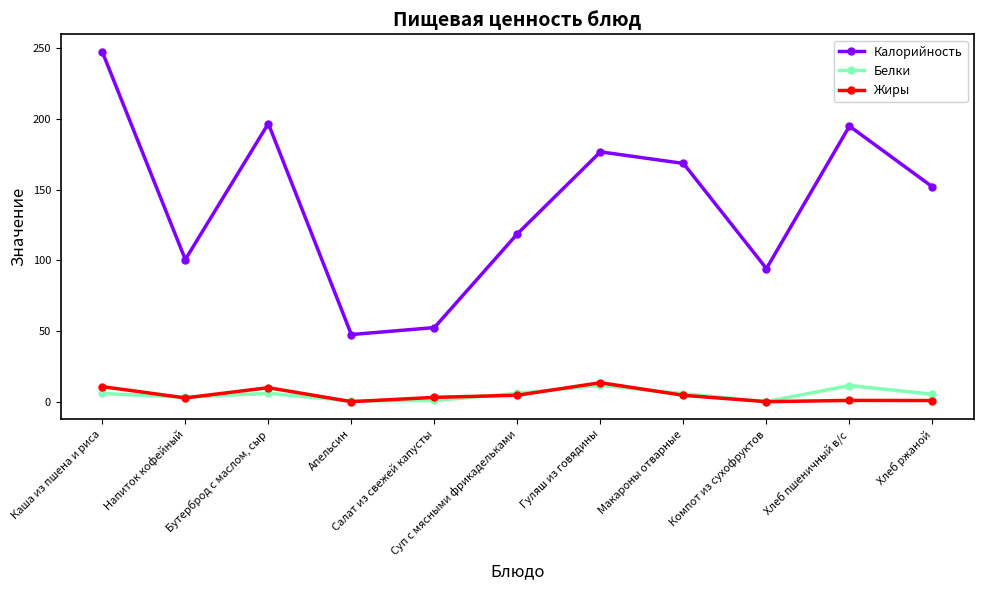

What is the average value of the Белки series?

5.1